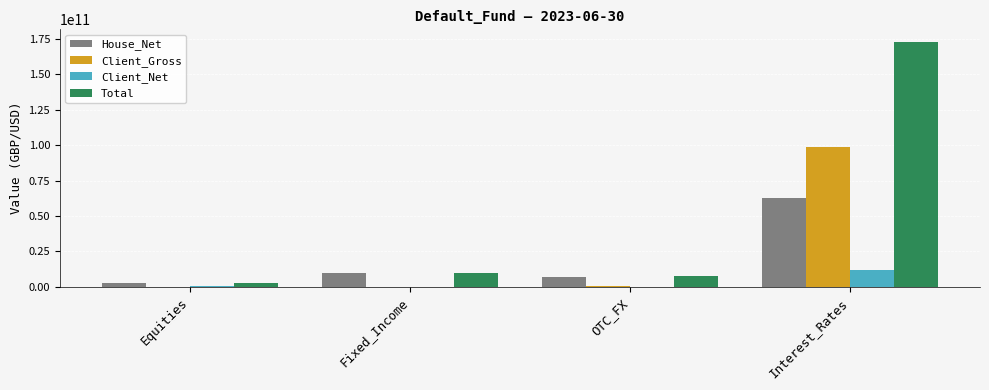

How many groups of bars are there?

4